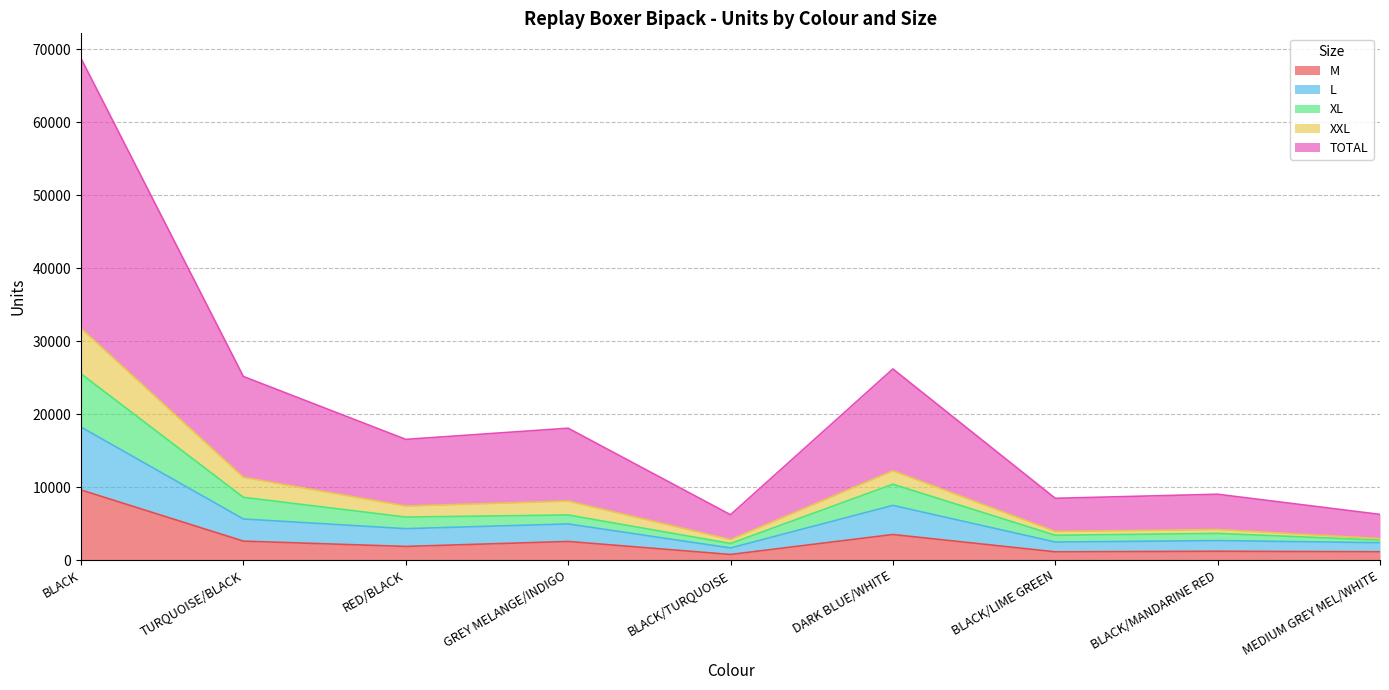

True or false: M and L cross at least once.

False